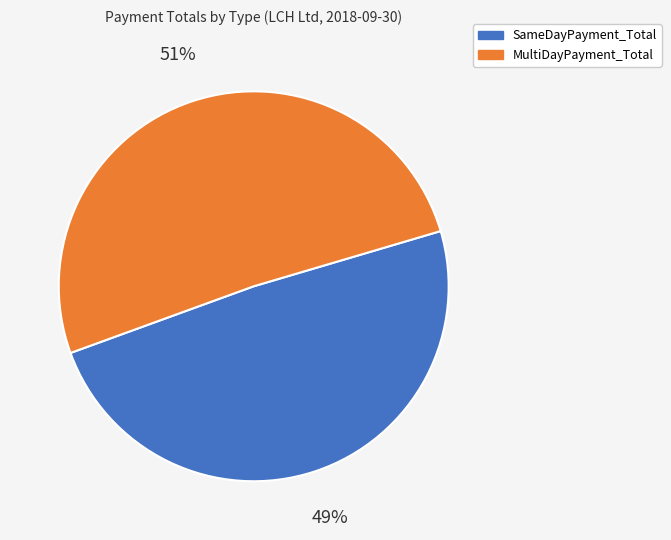

To the nearest percent, what is the average slice percentage?

50%